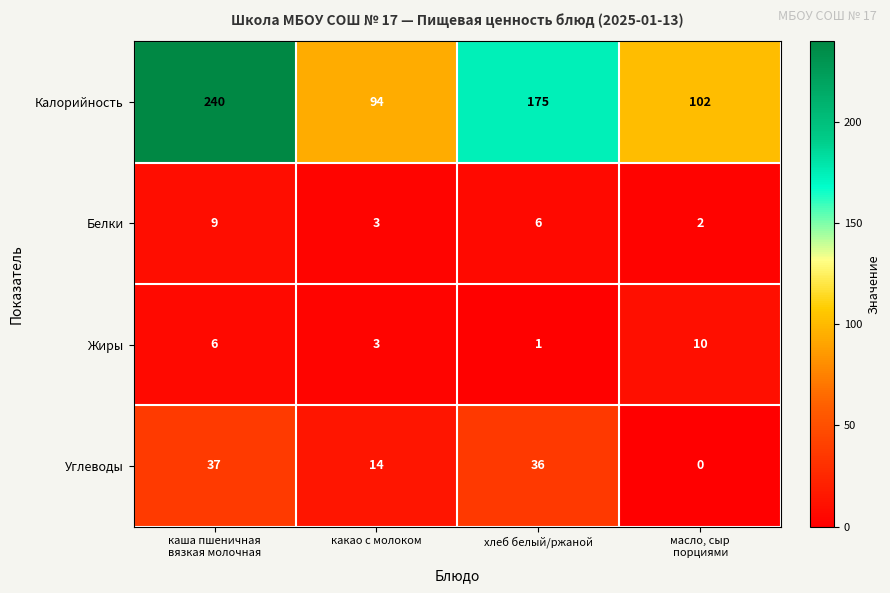

At which label is Калорийность closest to 167?

хлеб белый/ржаной